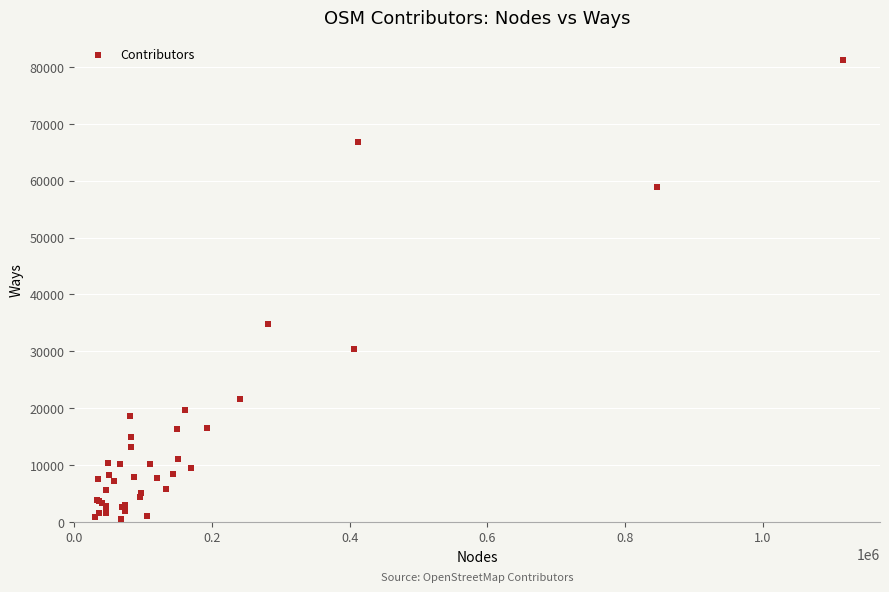

What Y value in the scatter plot is closest to 40872?

34739